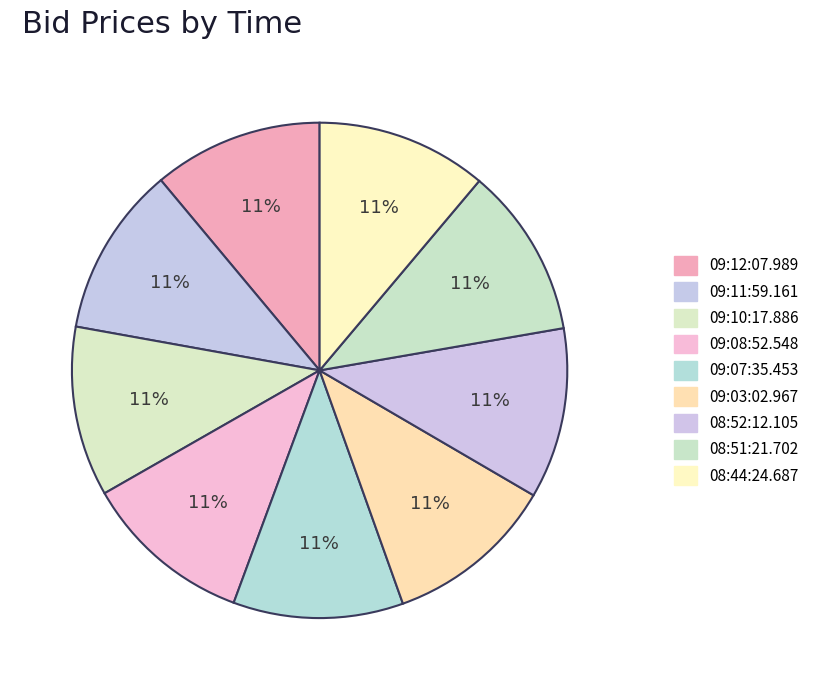

Do 09:07:35.453 and 09:12:07.989 together represent more than half of the pie?

No